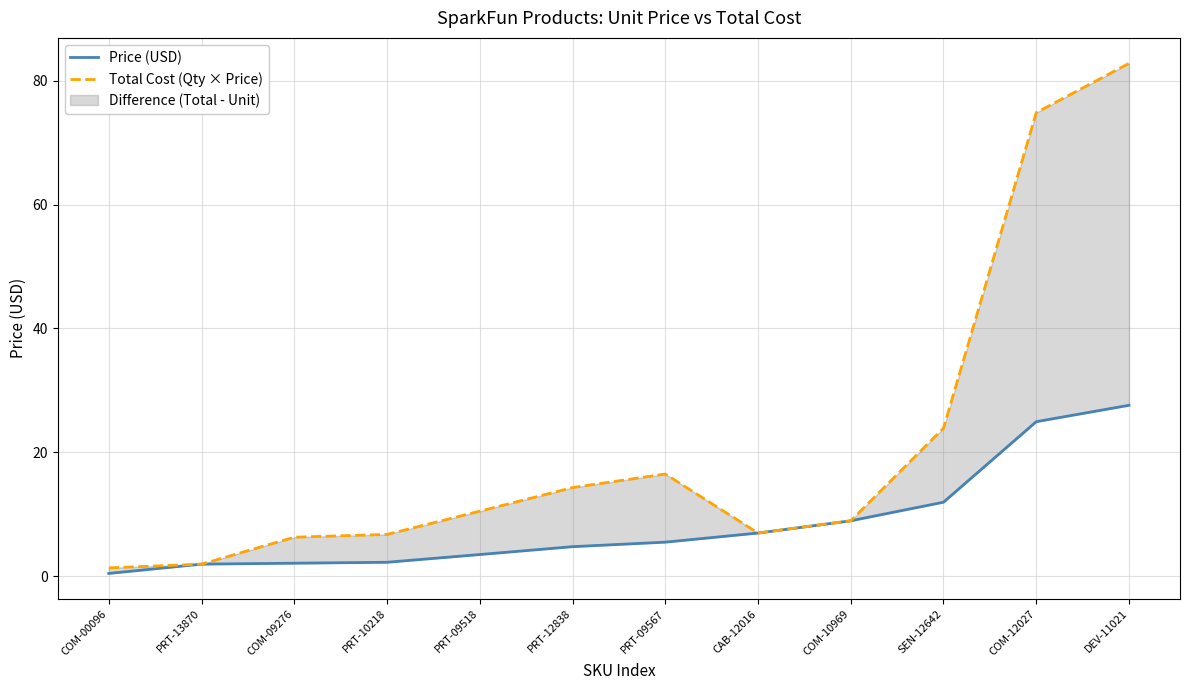

At which label is Total Cost (Qty × Price) closest to 42?

SEN-12642